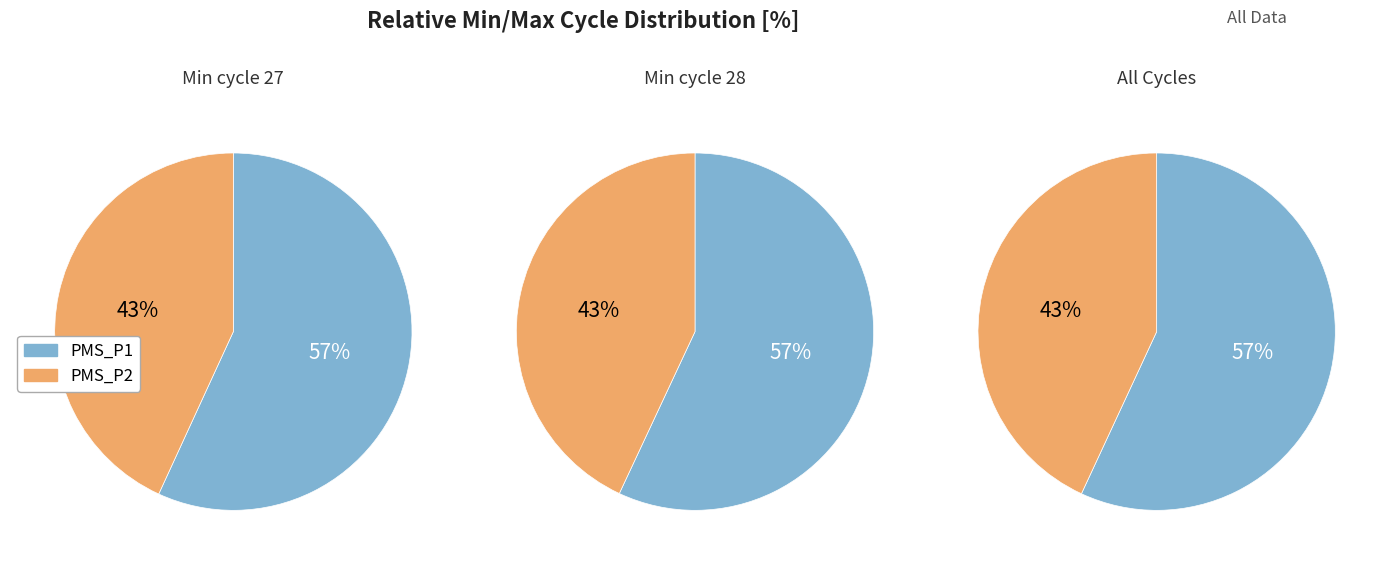

Count the number of slices in the pie.

2